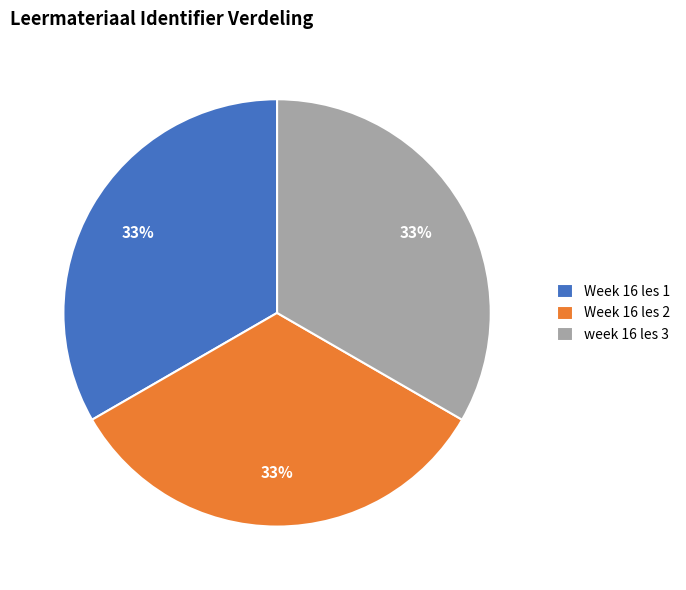

What is the ratio of the value at Week 16 les 1 to the value at week 16 les 3?

1.0